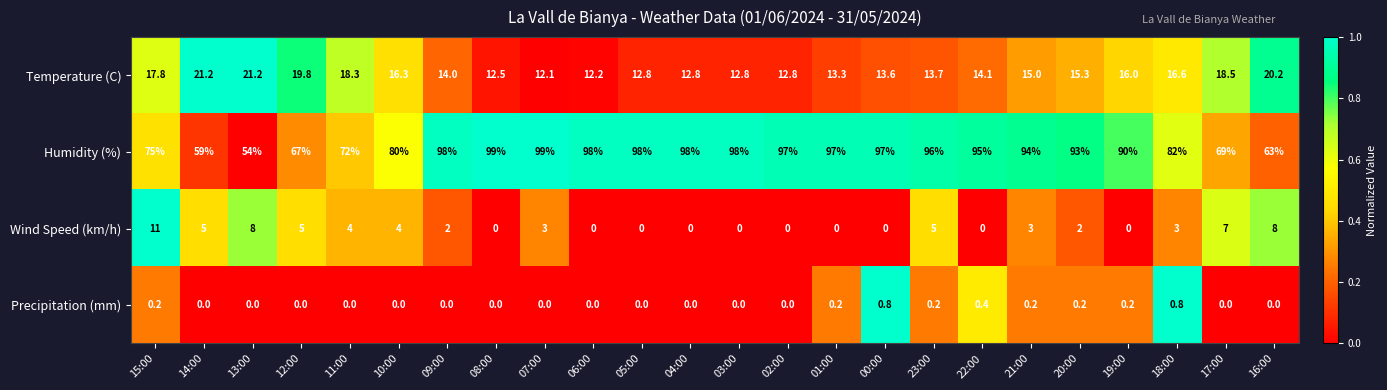

Which series changed the most between 06:00 and 18:00?

Humidity (%)